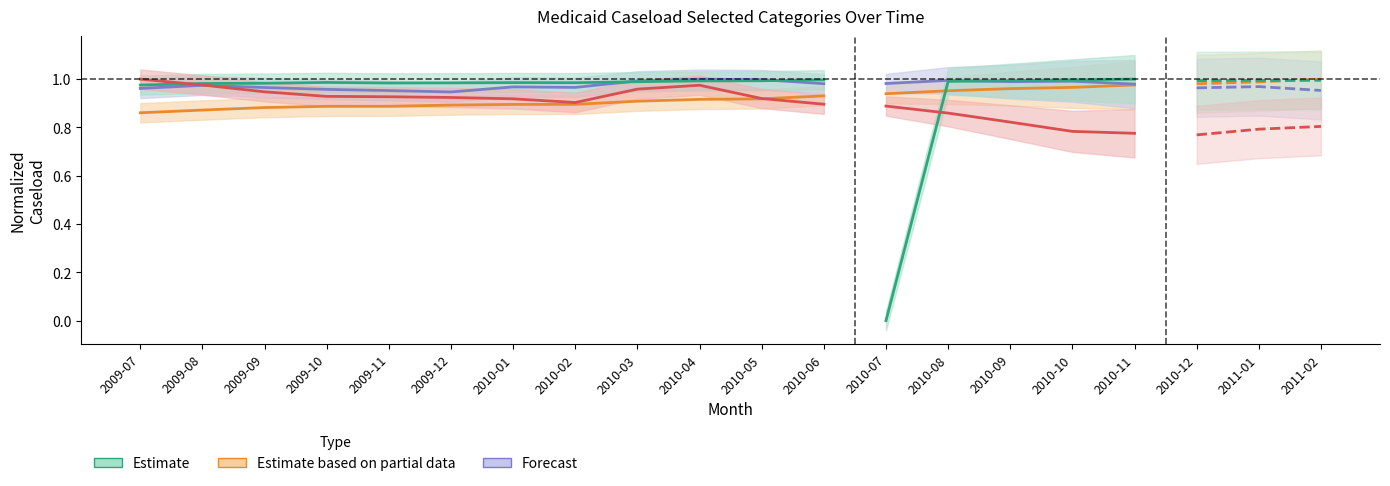

Does the chart have visible grid lines?

No